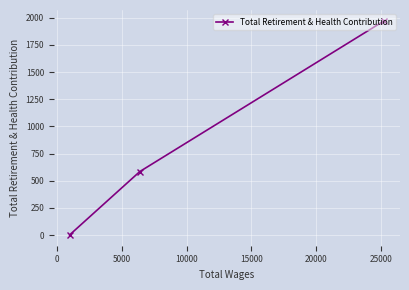

Reading left to right, transcribe all the data shown in this chart.

0	584	1972